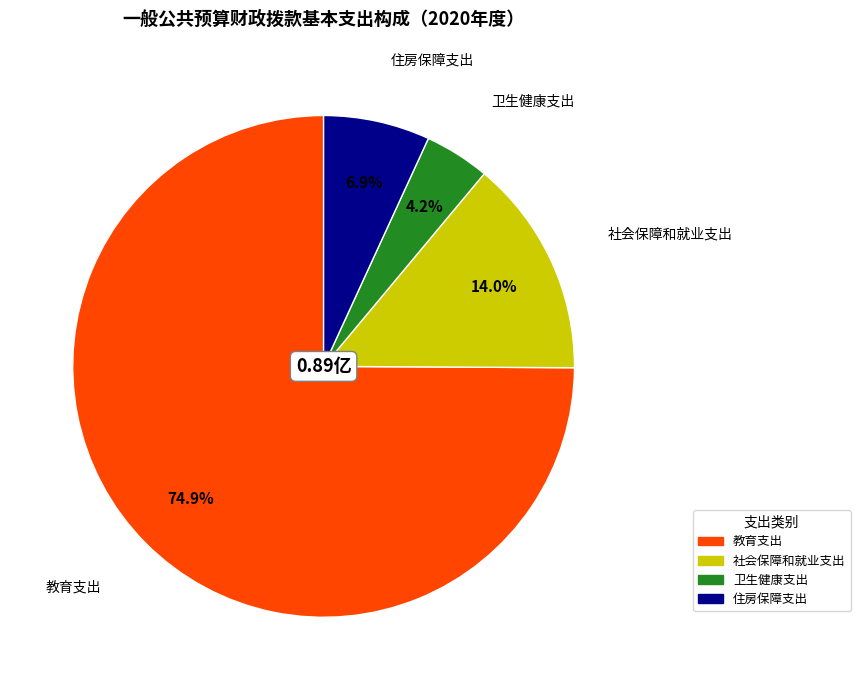

True or false: 住房保障支出 accounts for 1% of the total.

False